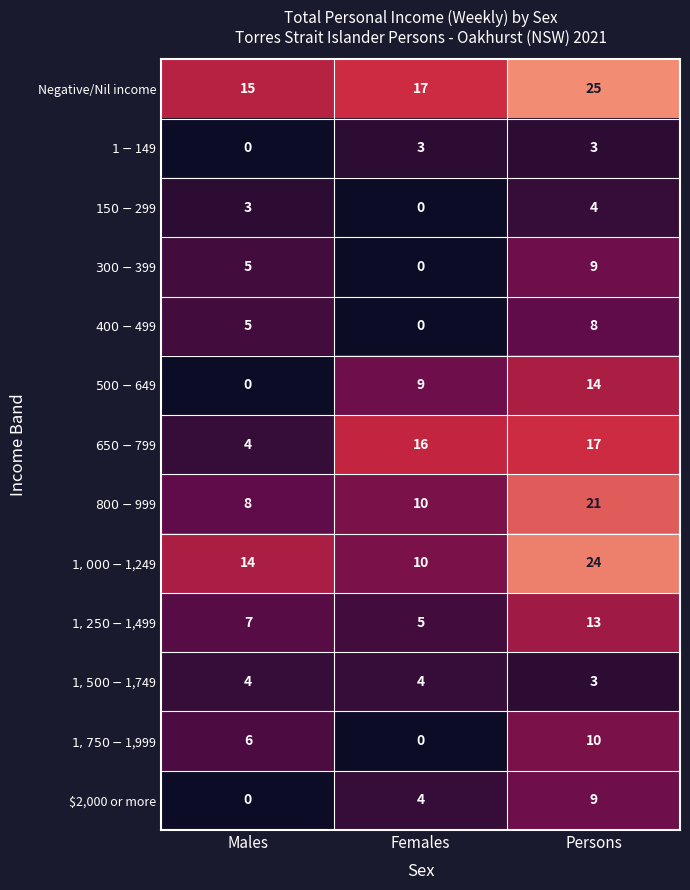

At which category is the sum across all series the highest?

Persons